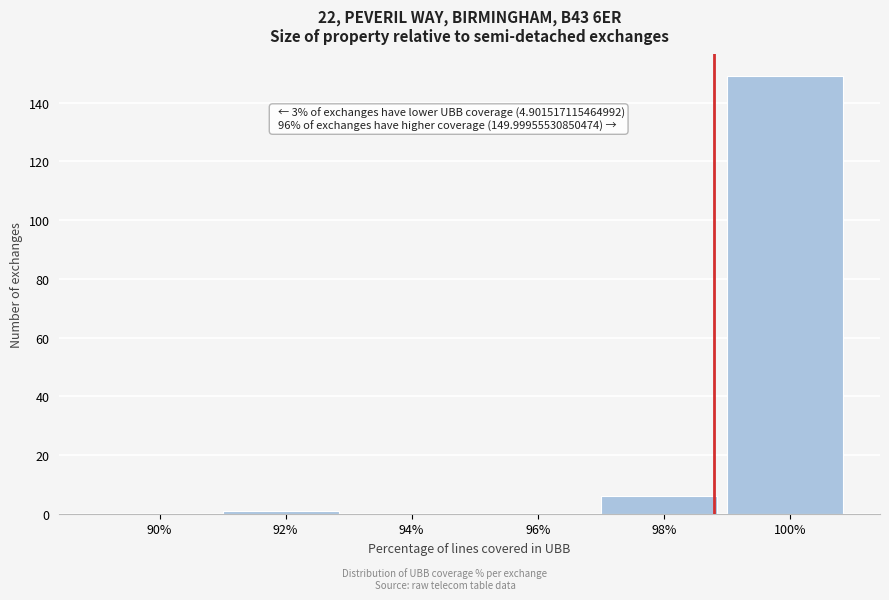

Reading left to right, extract all data points from this chart.

90%=0	92%=1	94%=0	96%=0	98%=6	100%=149